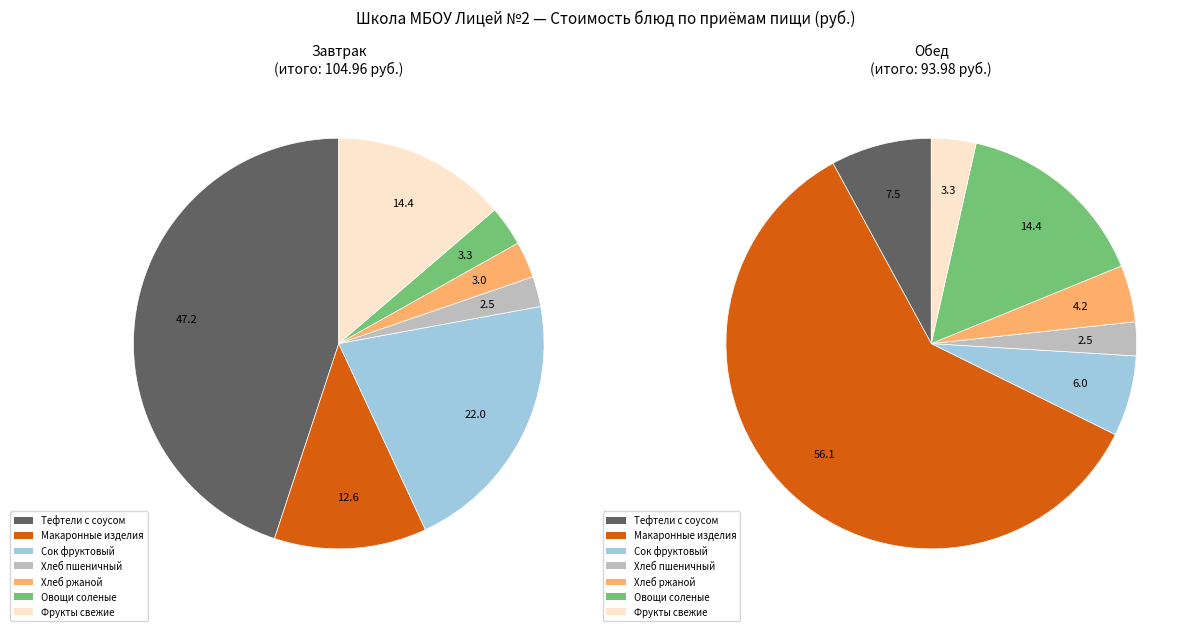

How much of the chart is everything except Фрукты свежие?

86.3%